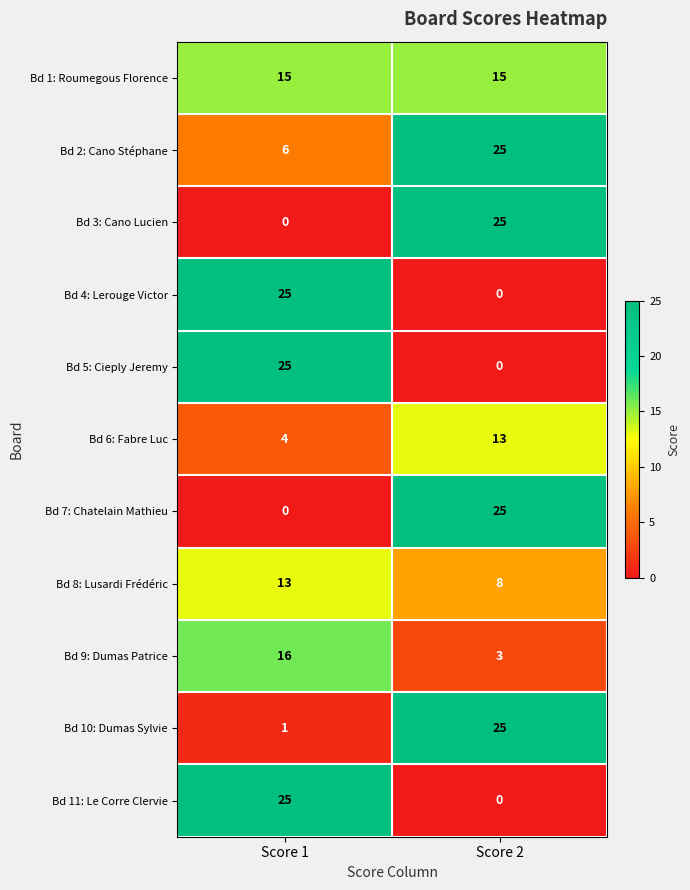

What is the difference between the Bd 7: Chatelain Mathieu values at Score 2 and Score 1?

25